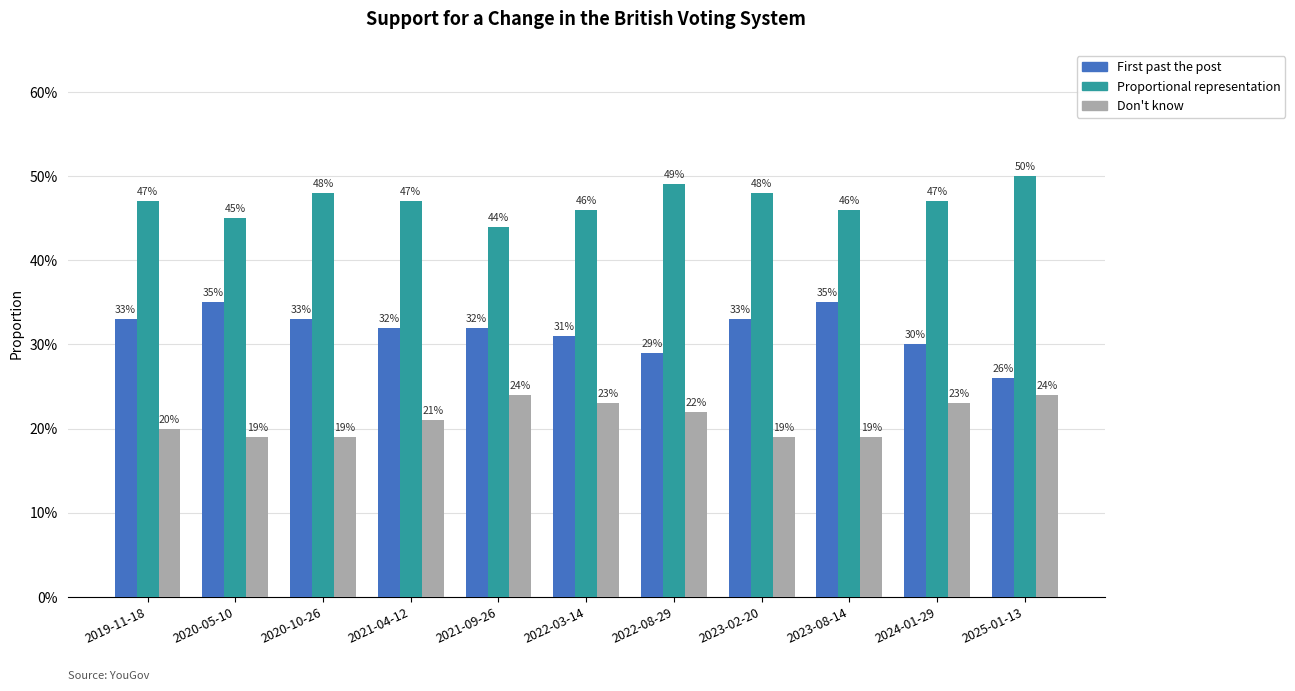

List the labels in order of First past the post value, largest first.

2020-05-10, 2023-08-14, 2019-11-18, 2020-10-26, 2023-02-20, 2021-04-12, 2021-09-26, 2022-03-14, 2024-01-29, 2022-08-29, 2025-01-13